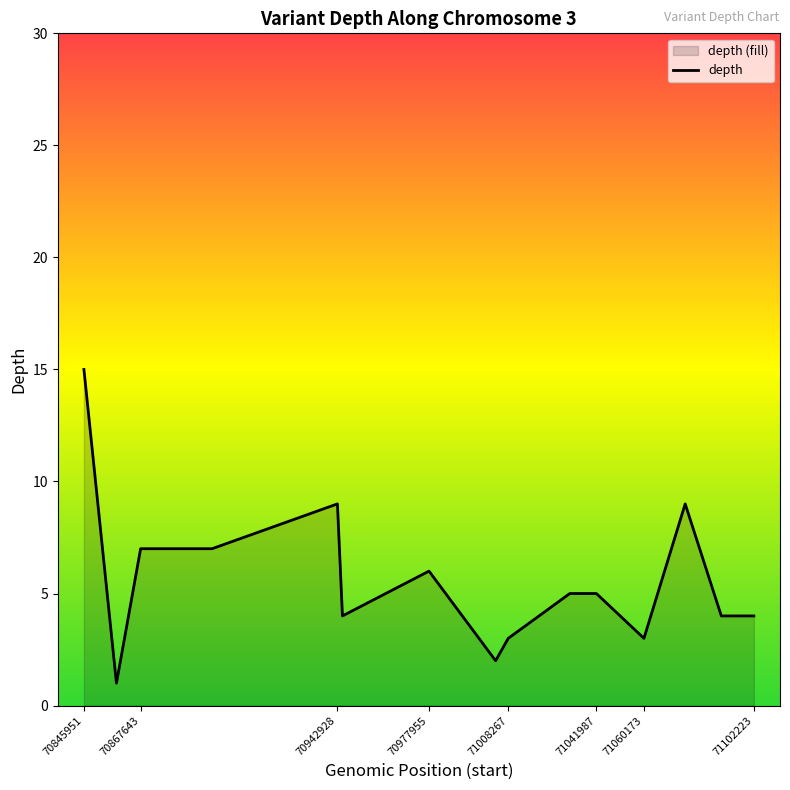

At which label is the value closest to 8?

70867643